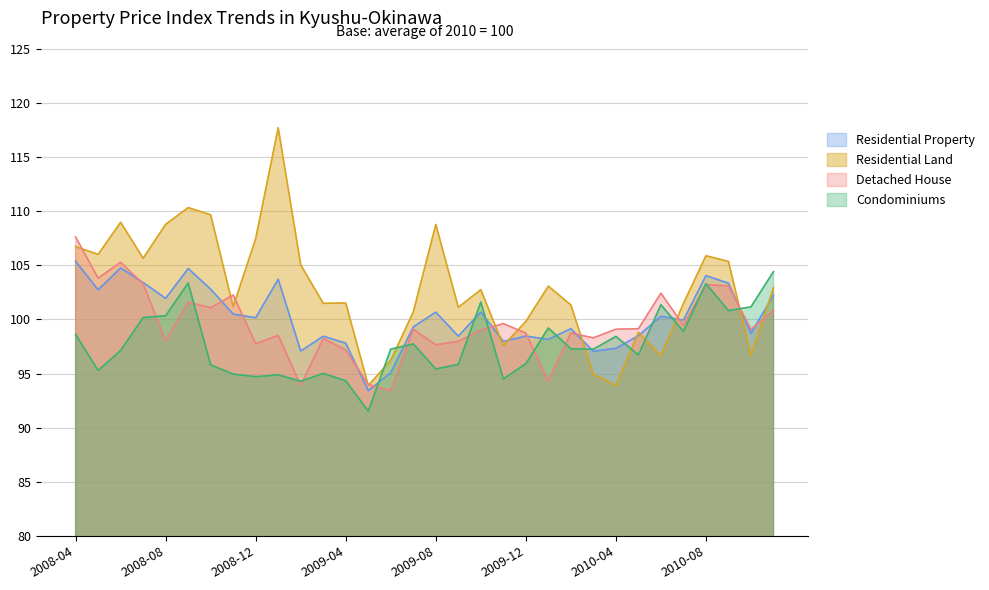

At which category does Residential Property reach its first local peak?

2008-06